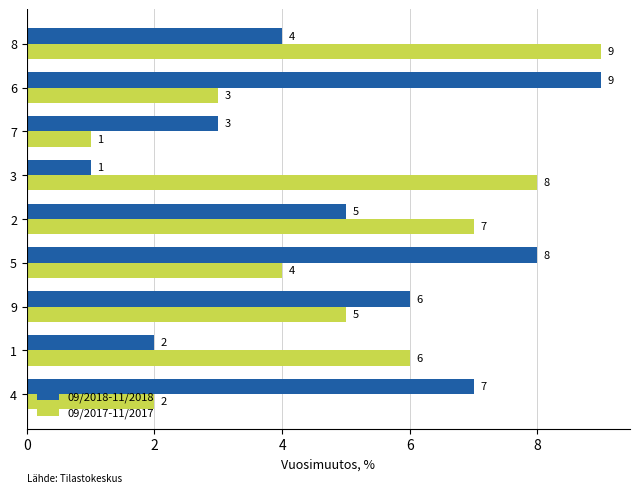

How many 09/2018-11/2018 values are between 3 and 7?

5